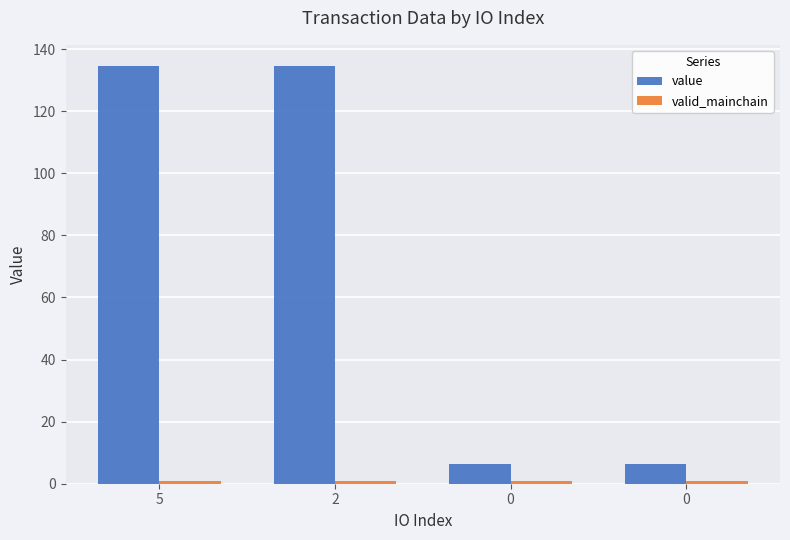

What is the spread (max minus min) of values at 5?

133.6